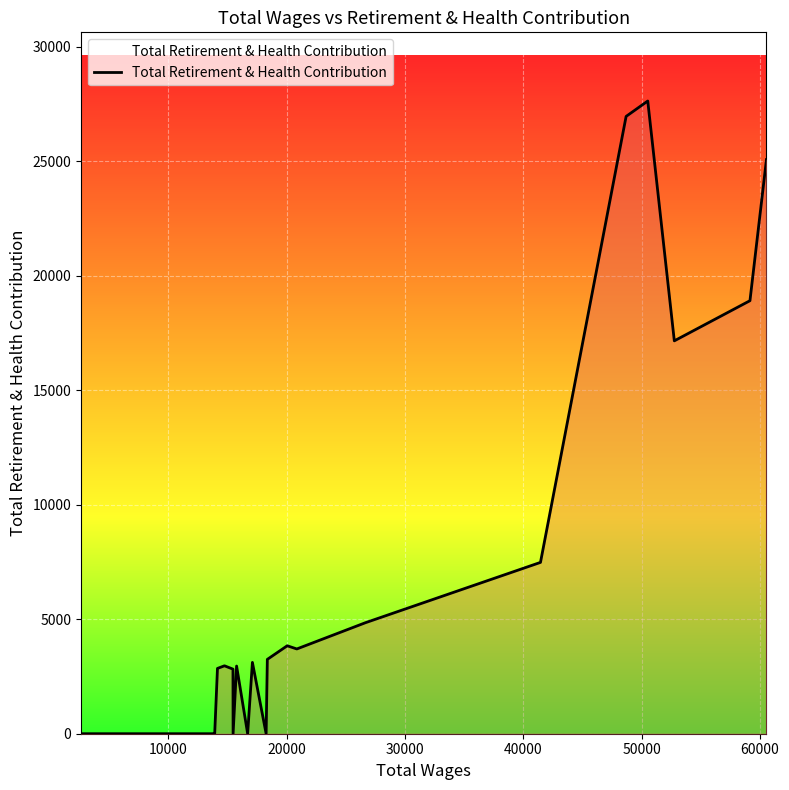

What is the difference between the maximum and minimum values?

27639